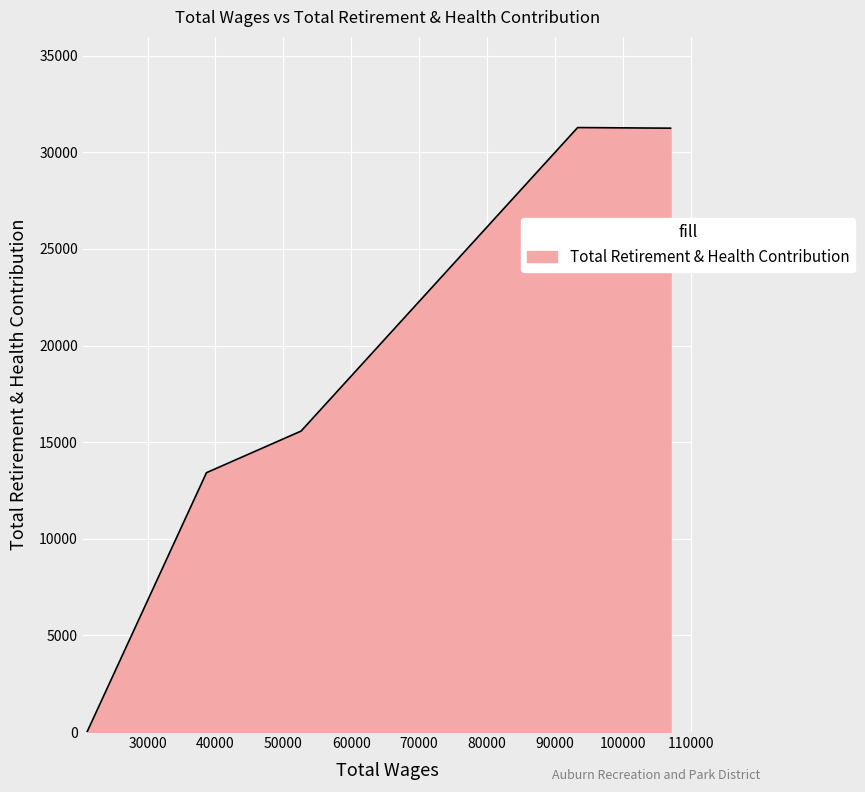

What is the maximum value shown in the chart?

31284